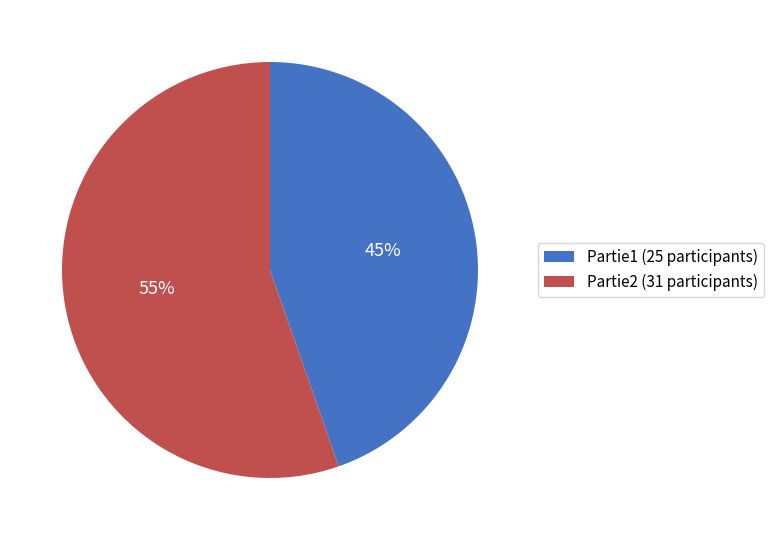

To the nearest percent, what percentage of the pie is Partie2?

55%